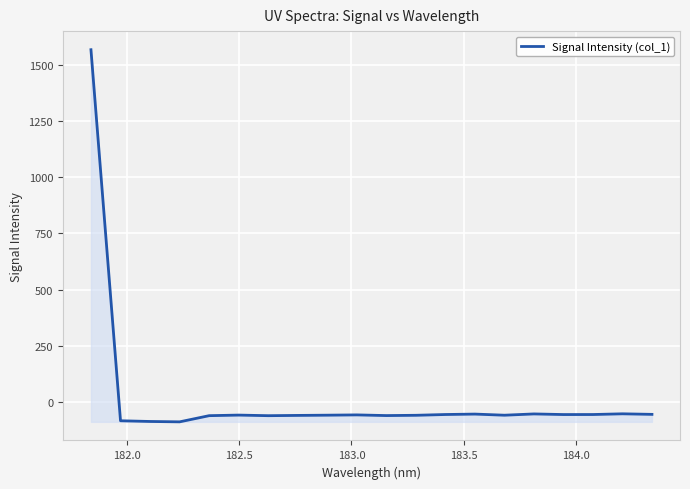

What is the minimum value shown in the chart?

-90.0